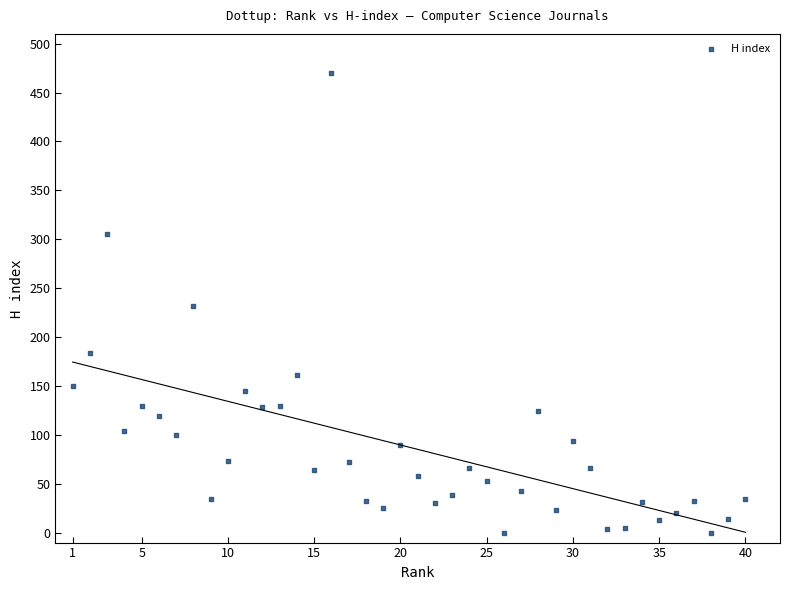

What is the range of Y values (max minus min)?

470